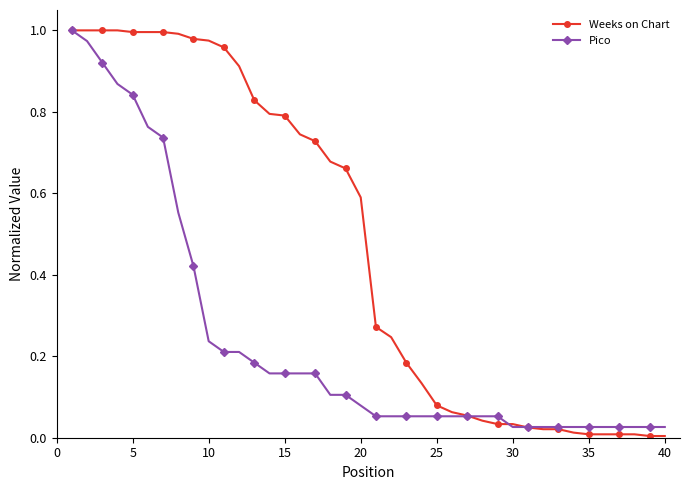

Which series has the largest total across all categories?

Weeks on Chart